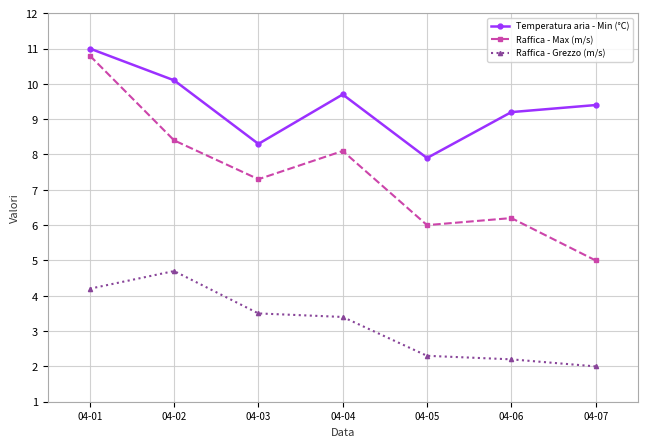

List the labels in order of Raffica - Grezzo (m/s) value, largest first.

04-02, 04-01, 04-03, 04-04, 04-05, 04-06, 04-07